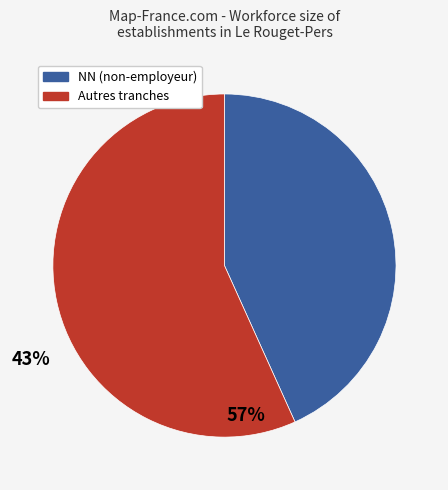

Does any single category account for the majority?

Yes